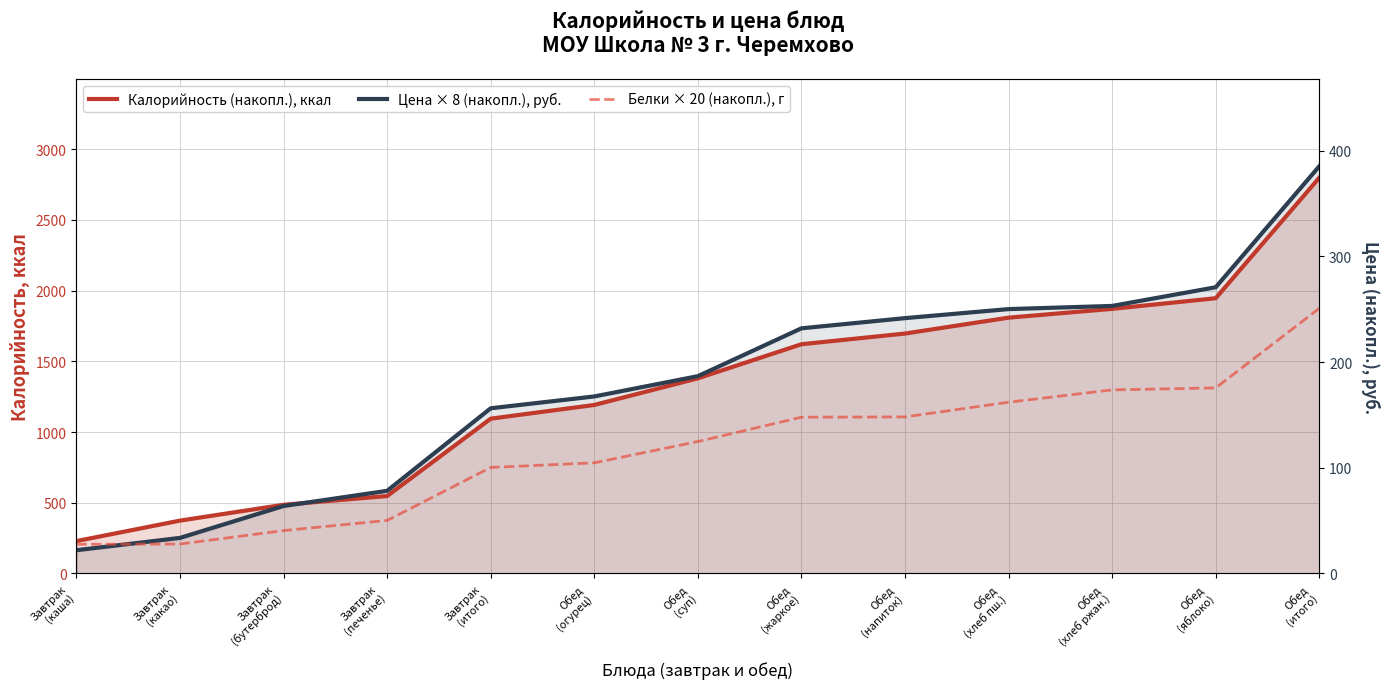

What is the minimum value shown in the chart?

163.7